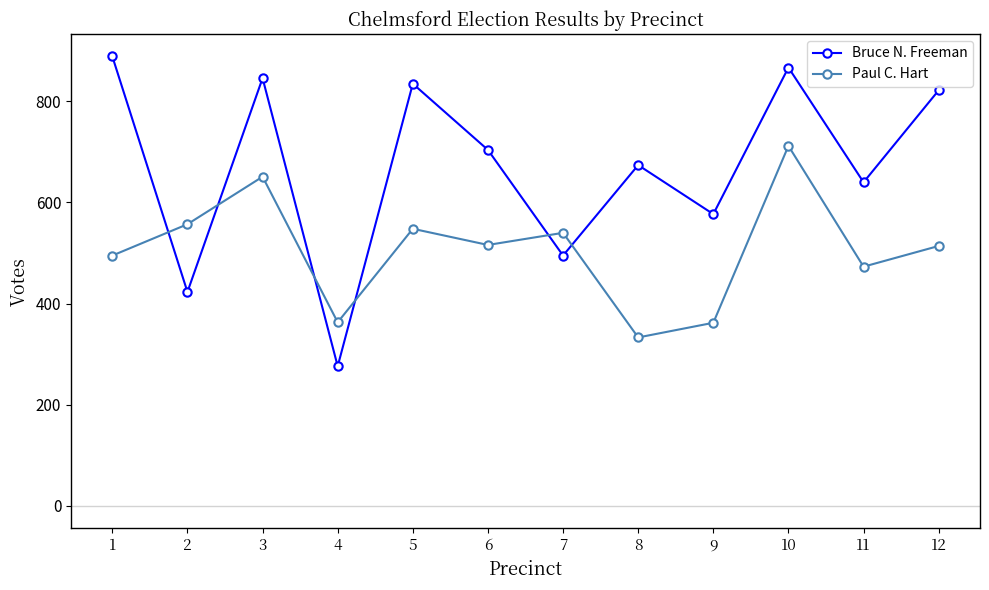

True or false: Bruce N. Freeman has more than 1 interior local peaks.

True